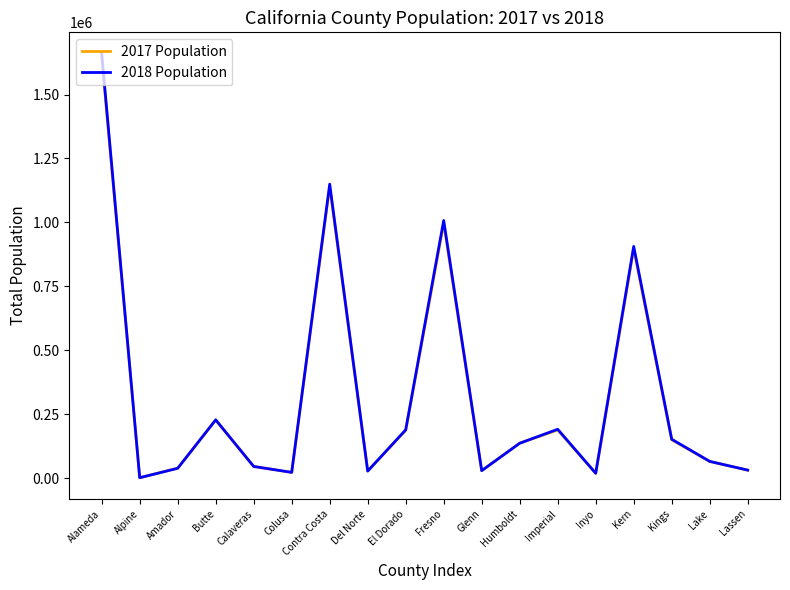

What are all the series names shown in the legend?

2017 Population, 2018 Population